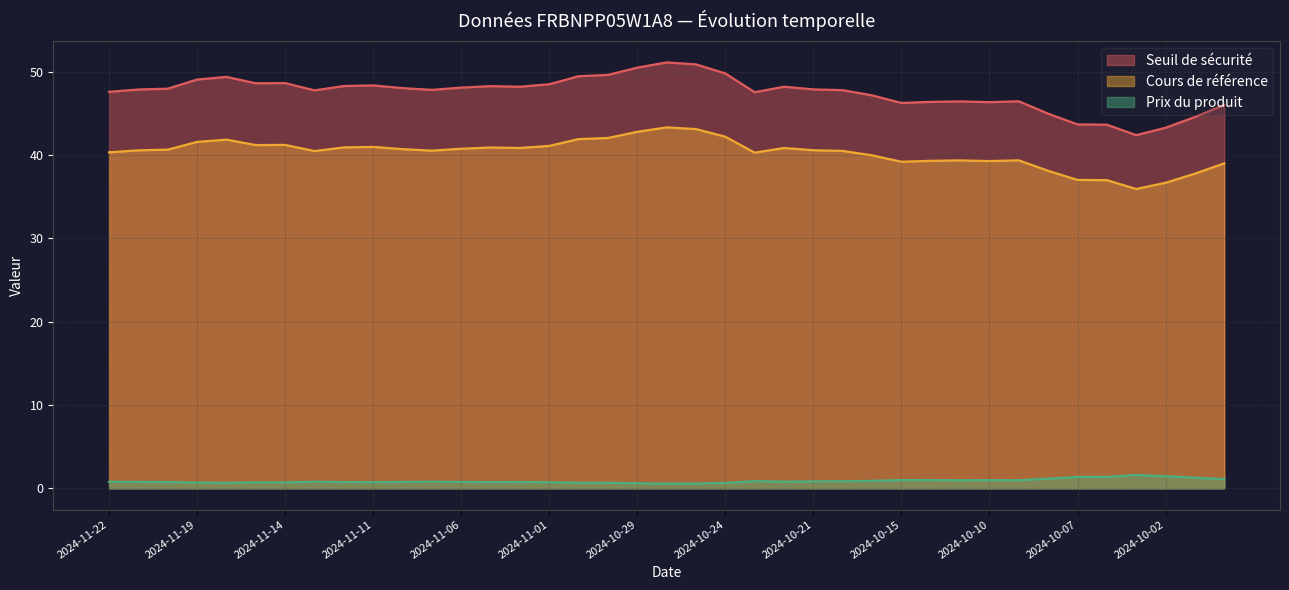

What is the value of the Prix du produit point at the 1st from the left?

0.8